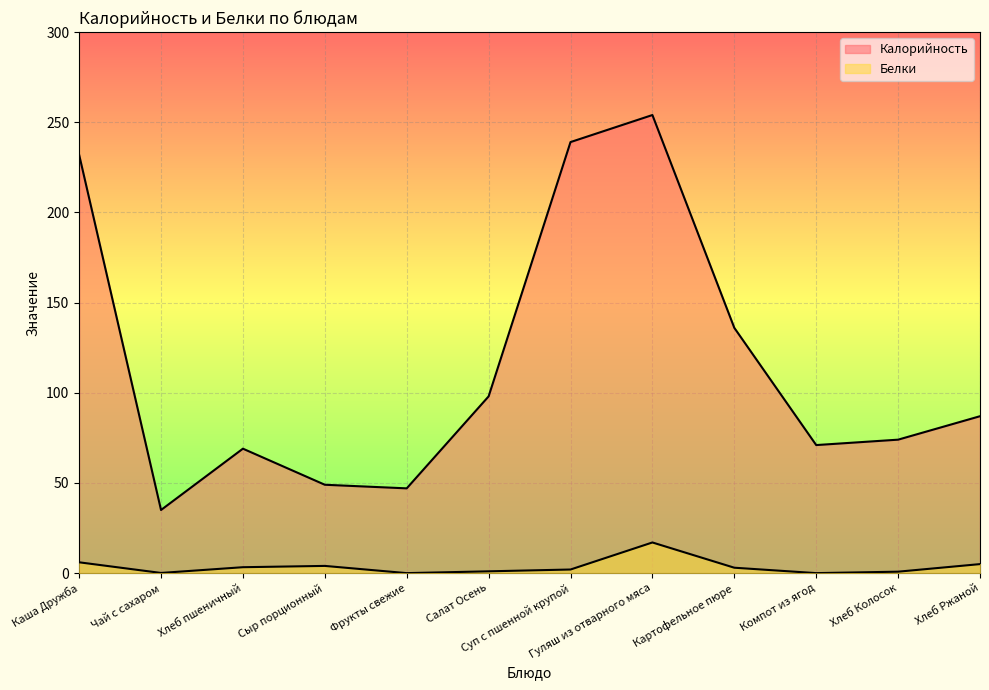

Which has a higher value, Хлеб Ржаной or Каша Дружба?

Каша Дружба